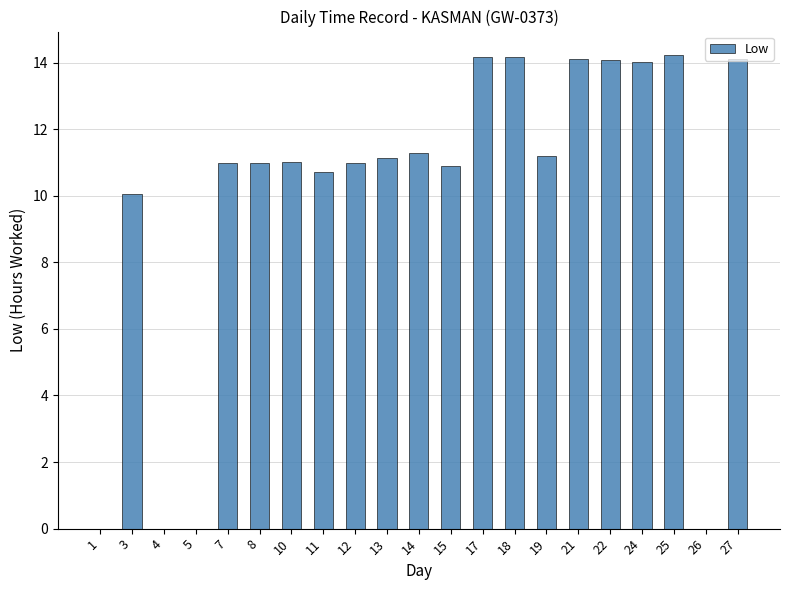

Where is the data nearest to the value 7?

3